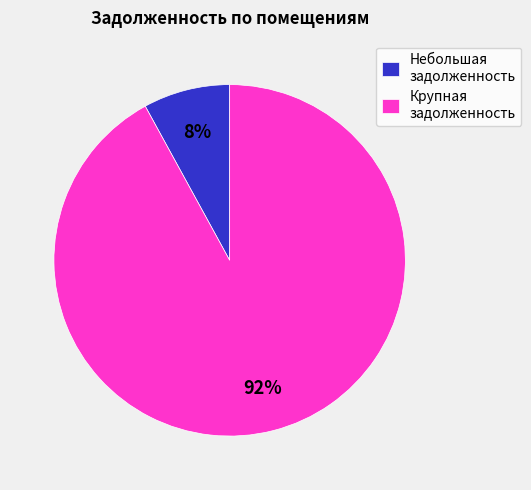

Count the number of slices in the pie.

2